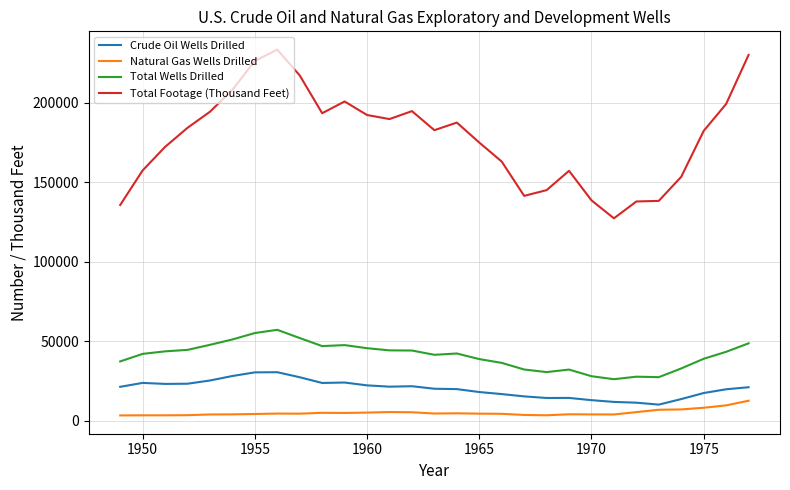

True or false: Crude Oil Wells Drilled and Total Footage (Thousand Feet) intersect in this chart.

False